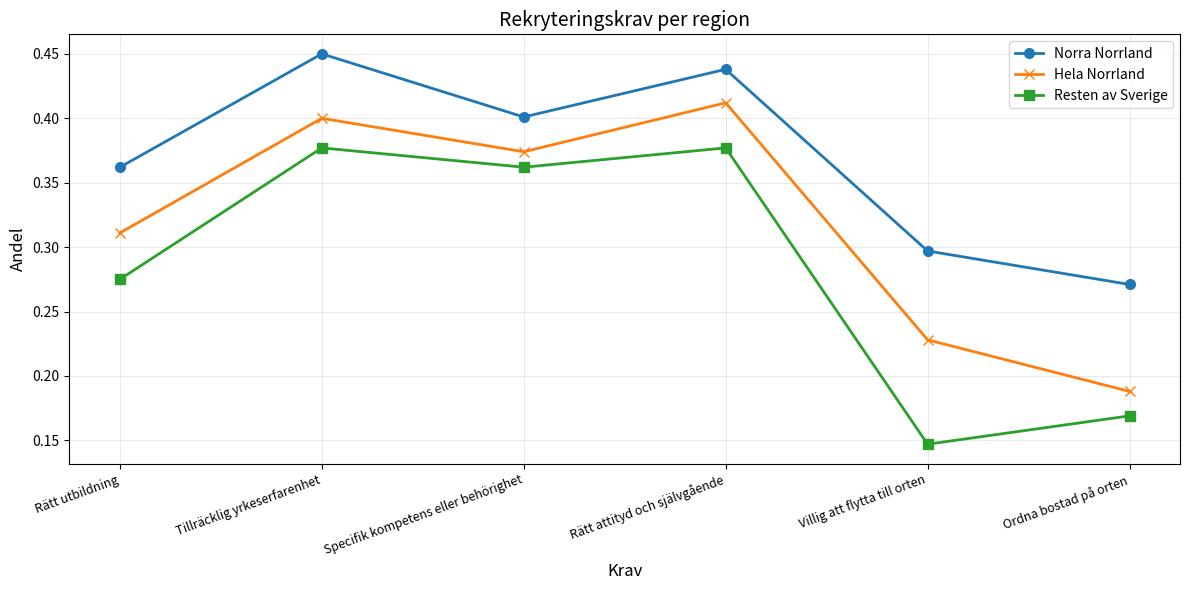

Where is Resten av Sverige nearest to the value 0?

Villig att flytta till orten